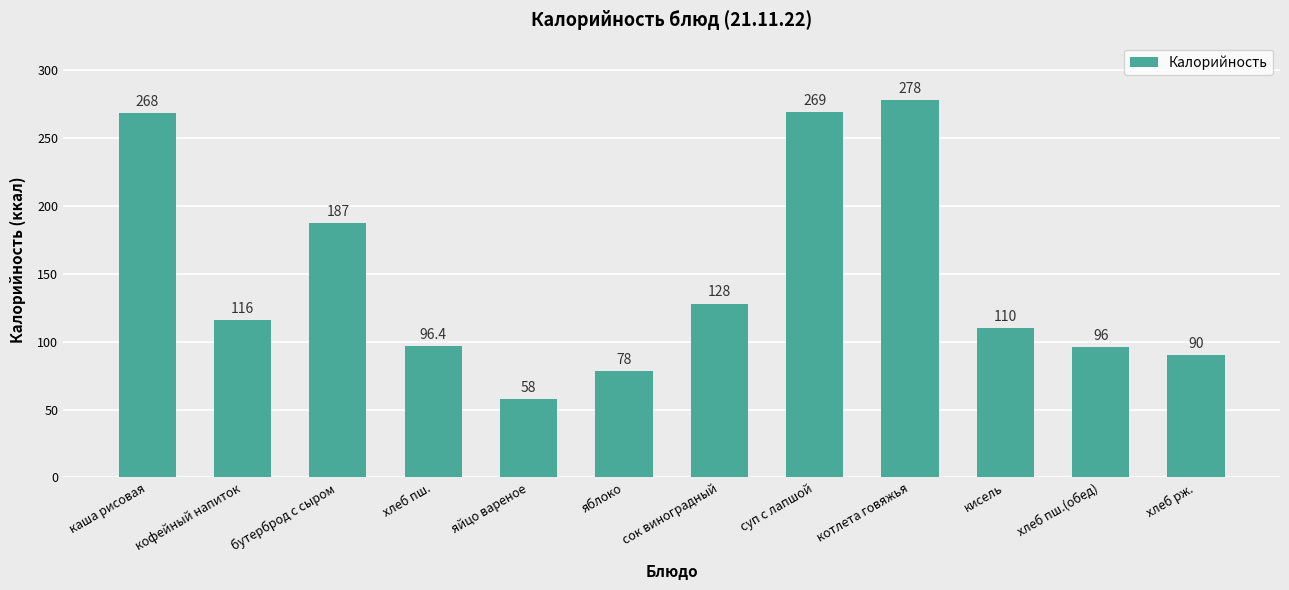

Does the chart contain stacked bars?

No